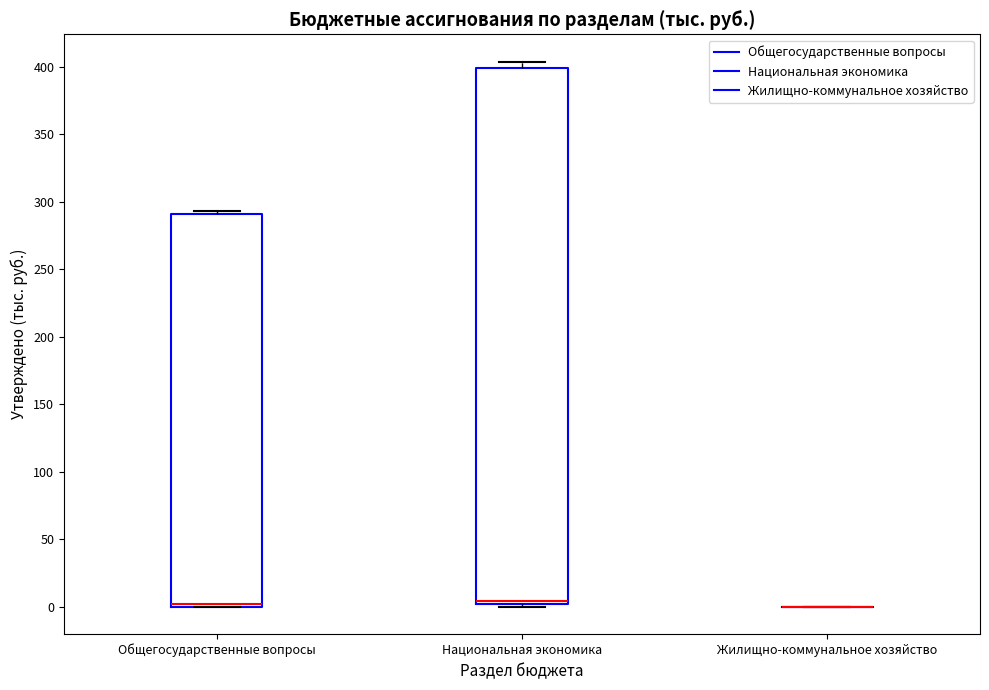

Where is the lower edge of the box for Общегосударственные вопросы on the y-axis? The values are not printed on the chart, so give them approximately, as read against the axis.

0